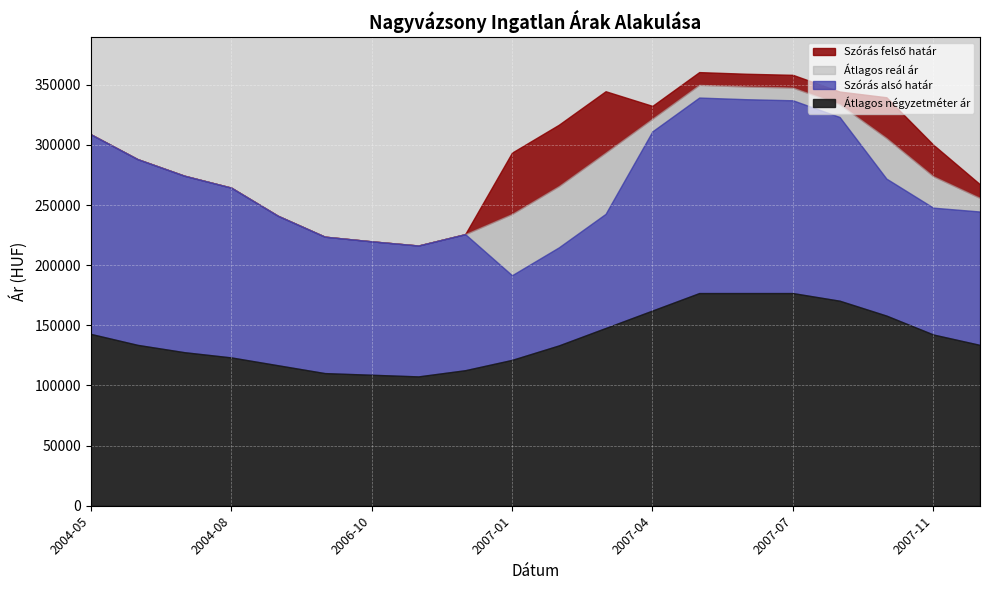

How many lines are shown in the chart?

4